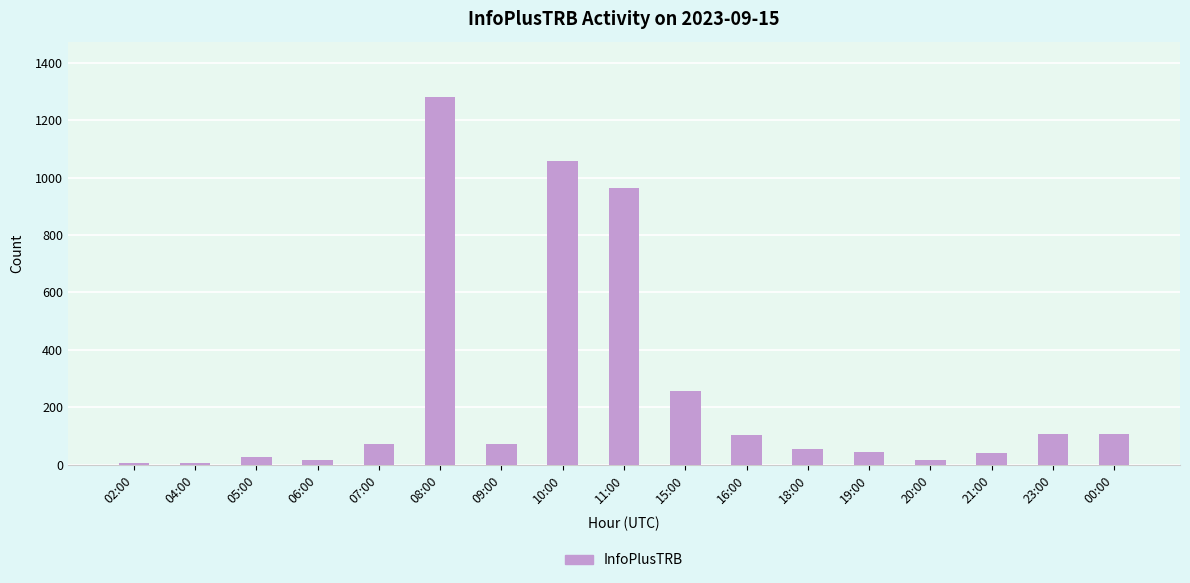

What value does the data have at 23:00, to the nearest 100?

100